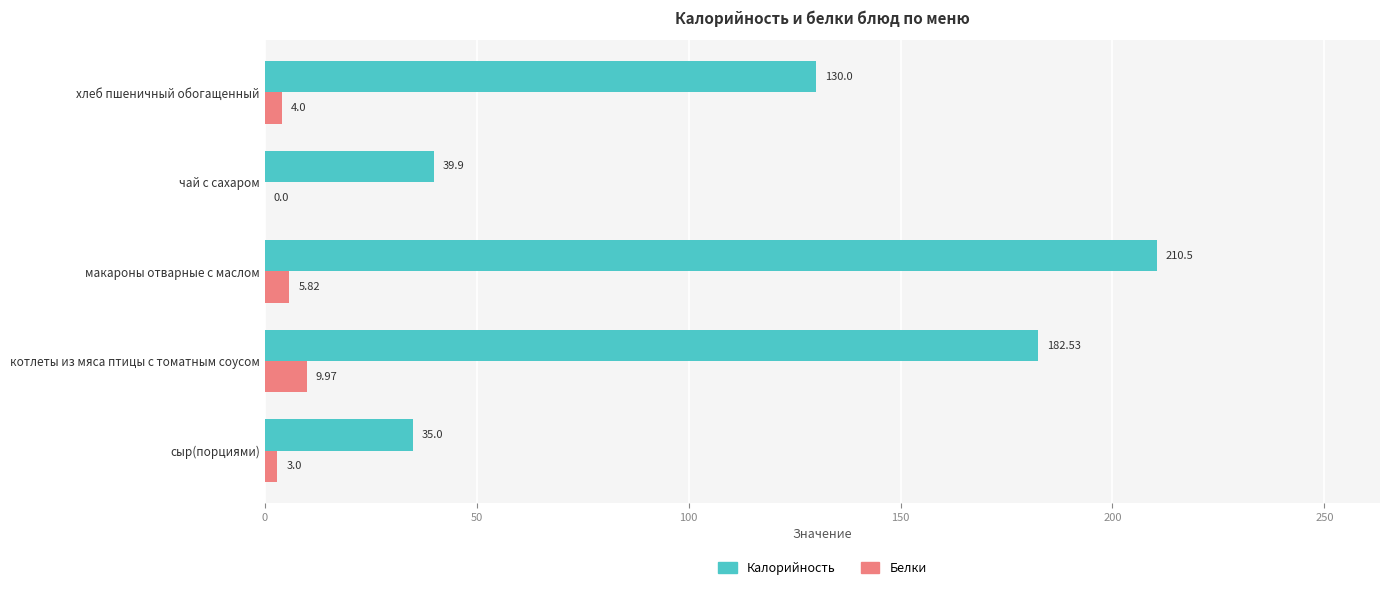

Which category has the highest value in the Калорийность series?

макароны отварные с маслом